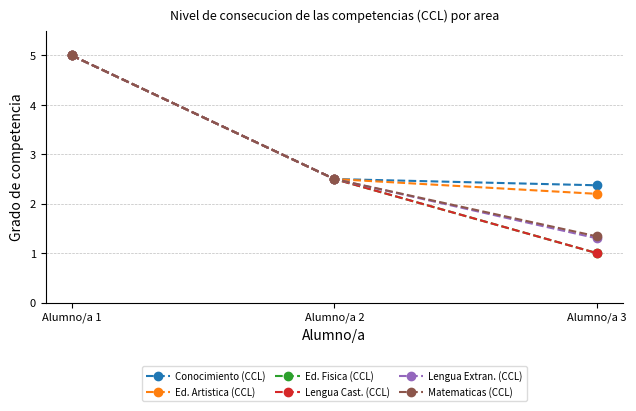

At how many categories does at least one series exceed 2?

3